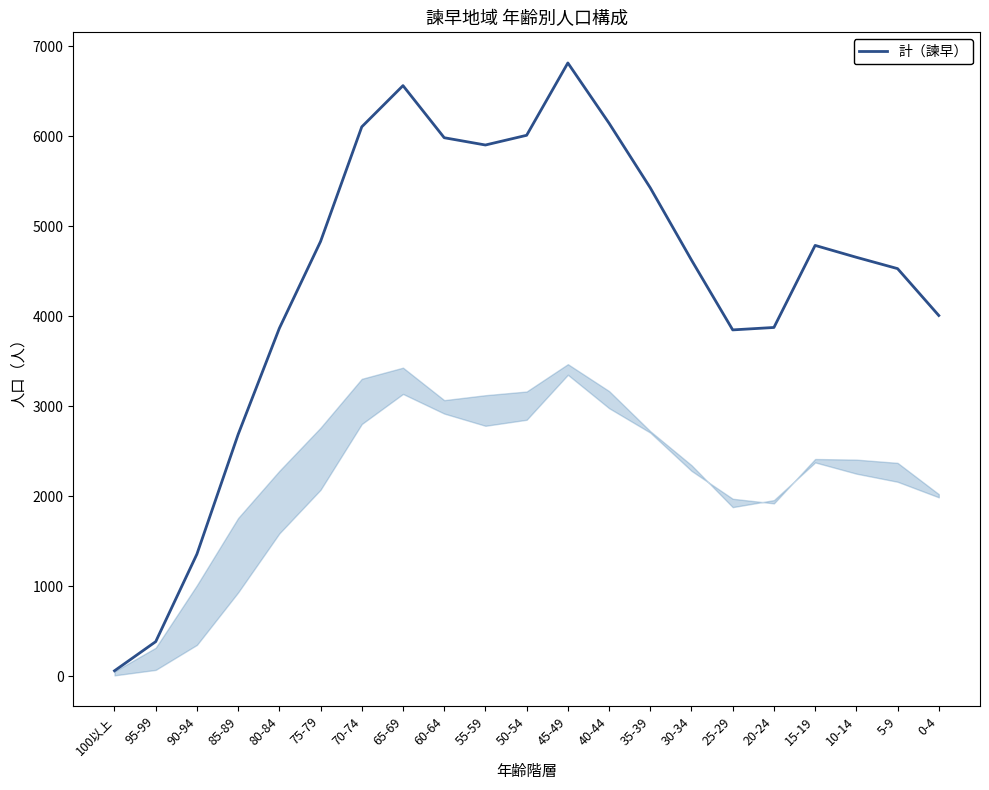

Which has a higher value, 25-29 or 35-39?

35-39